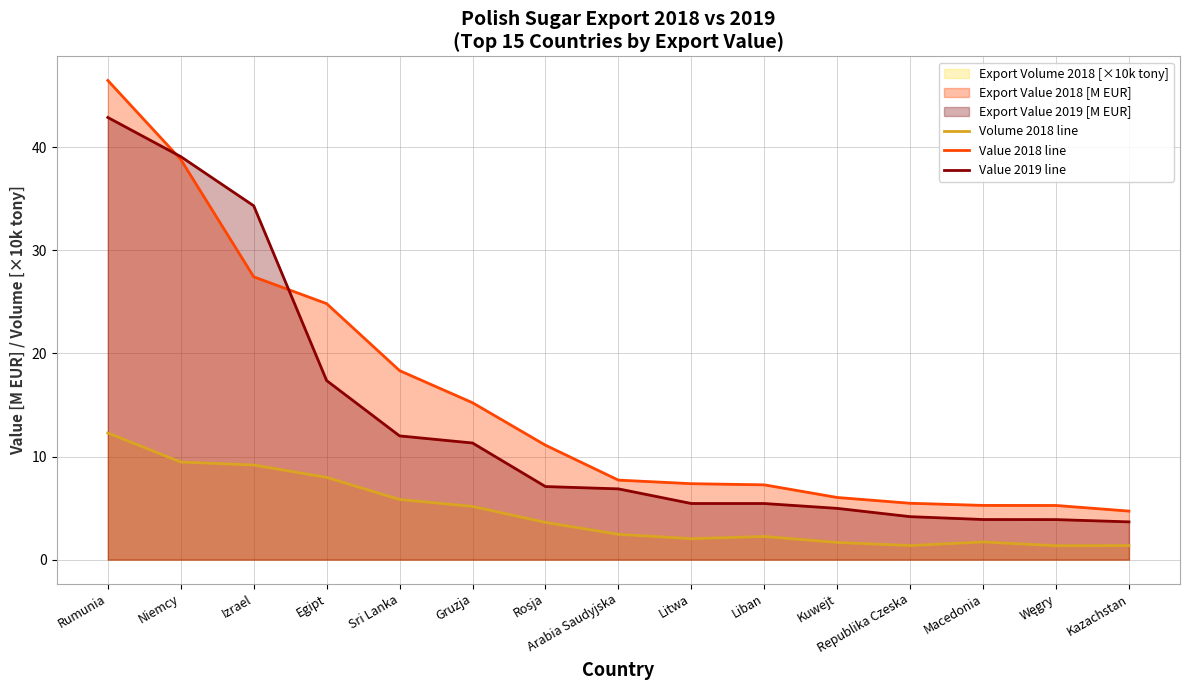

What is the lowest value of the Value 2019 line series?

3.7